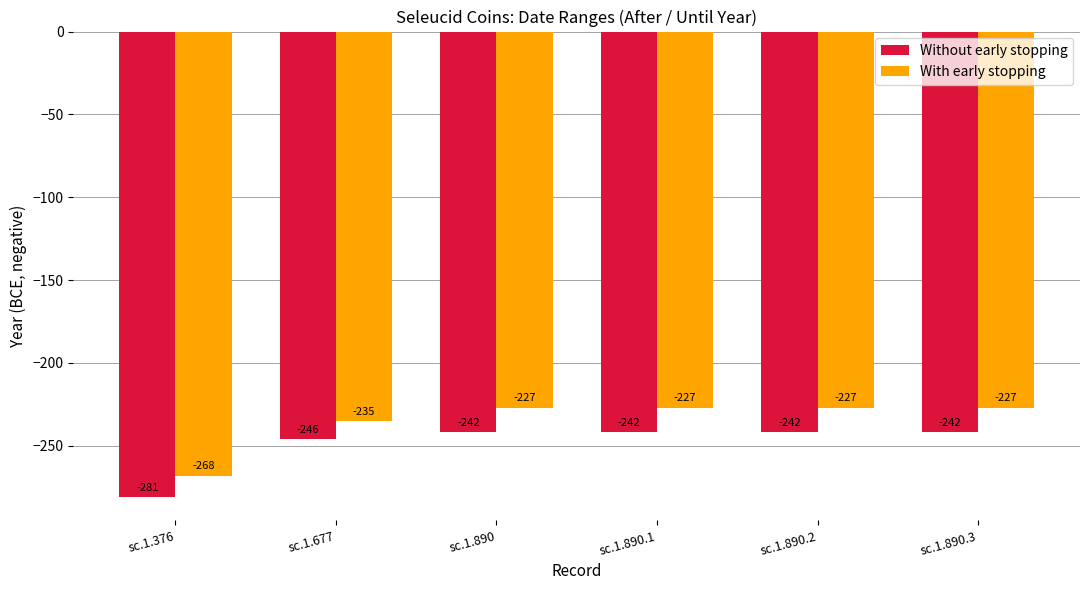

What is the average value of the With early stopping series?

-235